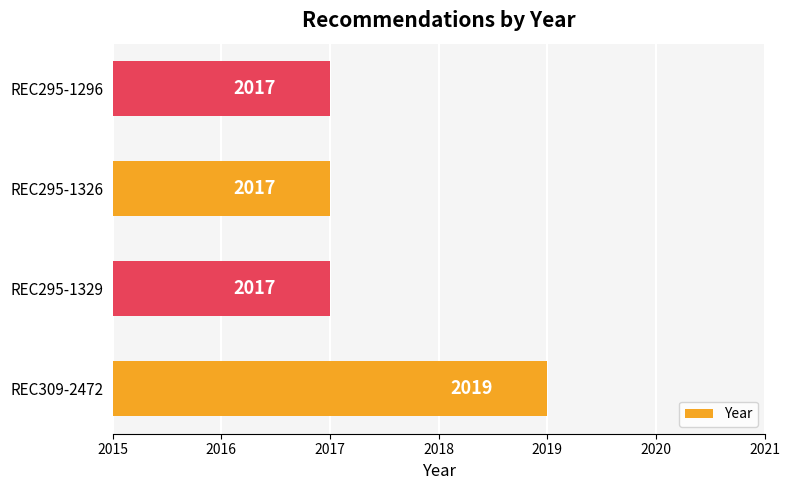

How many bars are there in total?

4